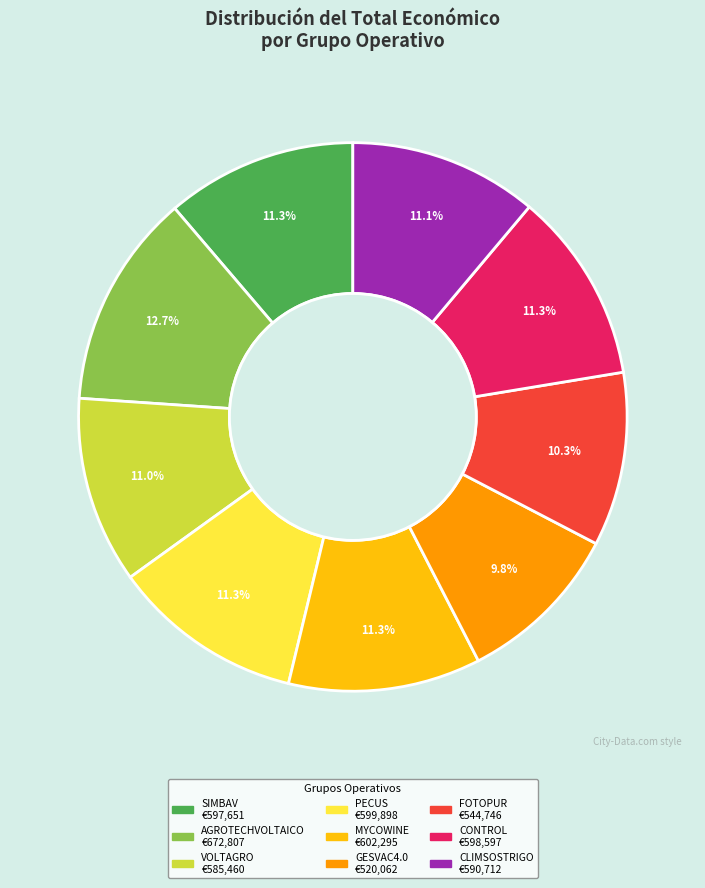

Does CLIMSOSTRIGO account for over 50% of the chart?

No